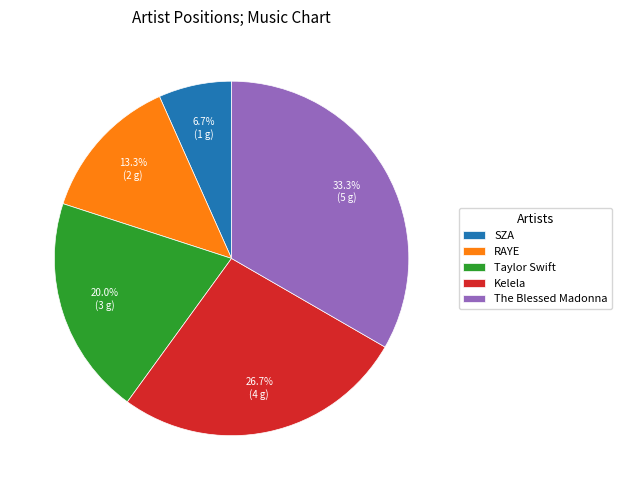

Combined, do Taylor Swift and The Blessed Madonna account for over 50%?

Yes